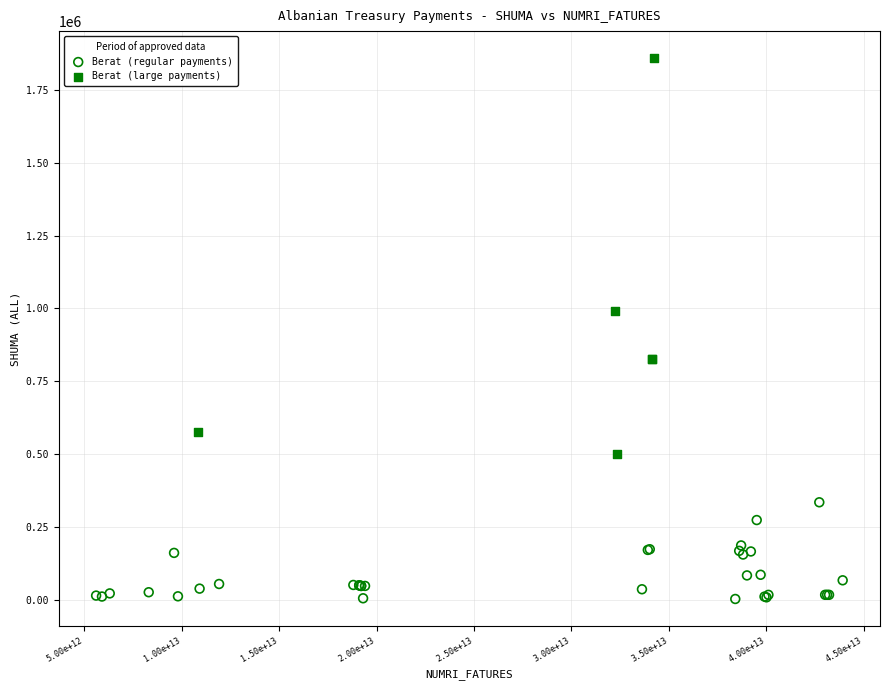

Which series contains the highest Y value?

Berat (large payments)